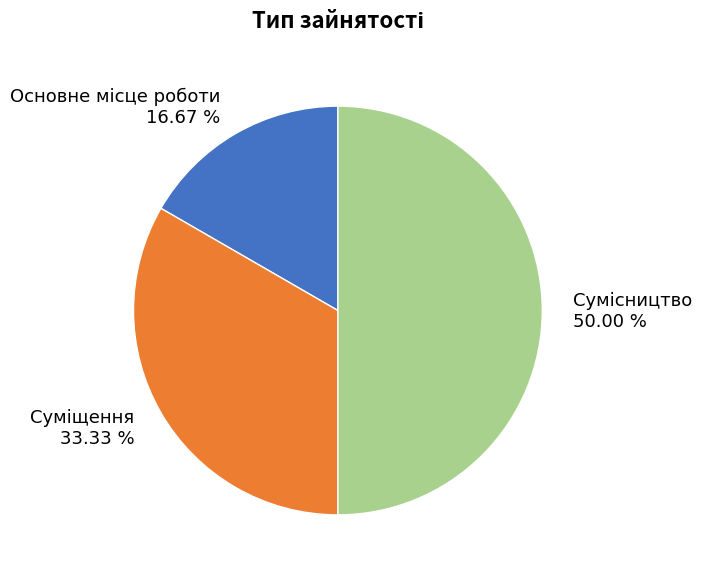

Rank the categories by value from lowest to highest.

Основне місце роботи, Суміщення, Сумісництво